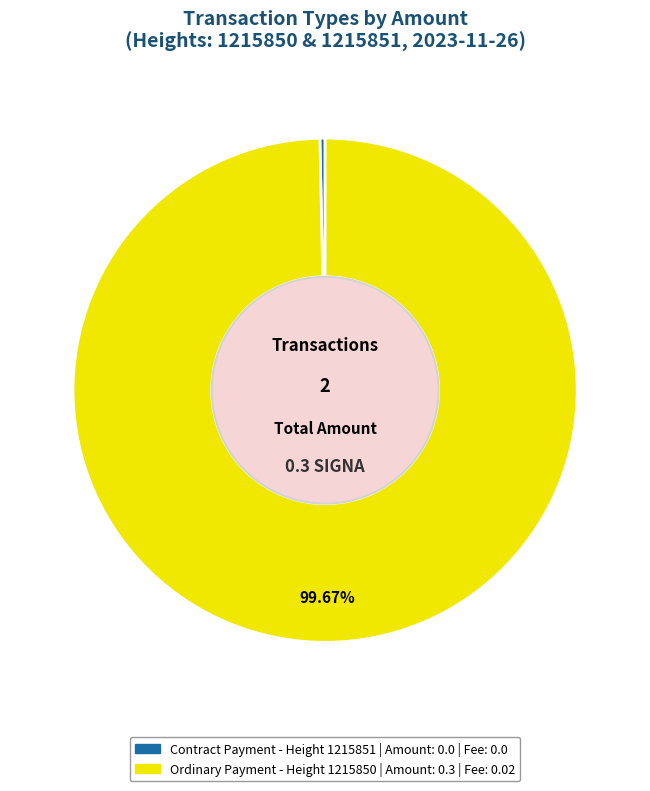

Is there any slice that represents more than half of the pie?

Yes